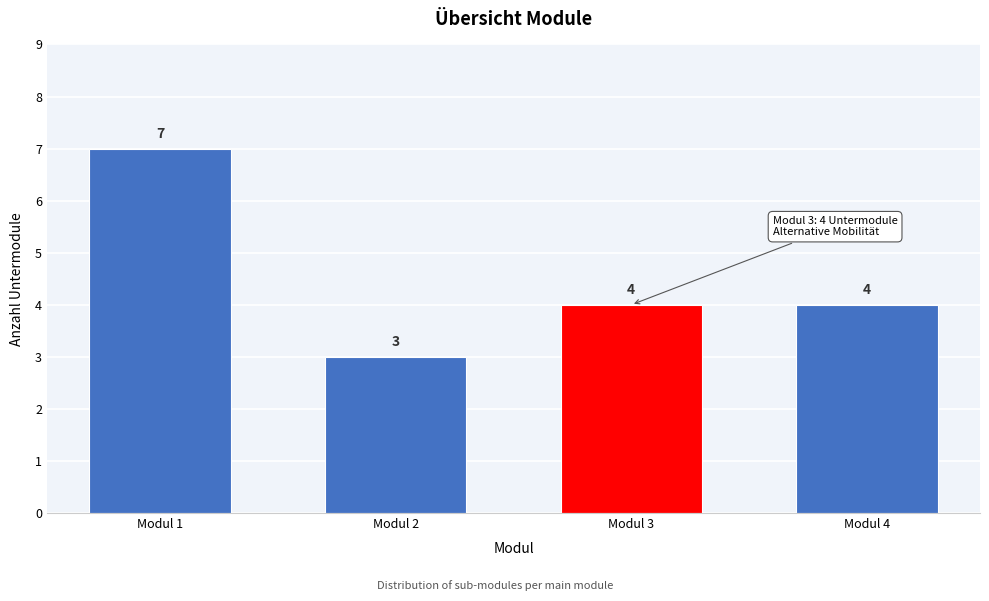

Reading left to right, extract all data points from this chart.

Modul 1=7	Modul 2=3	Modul 3=4	Modul 4=4